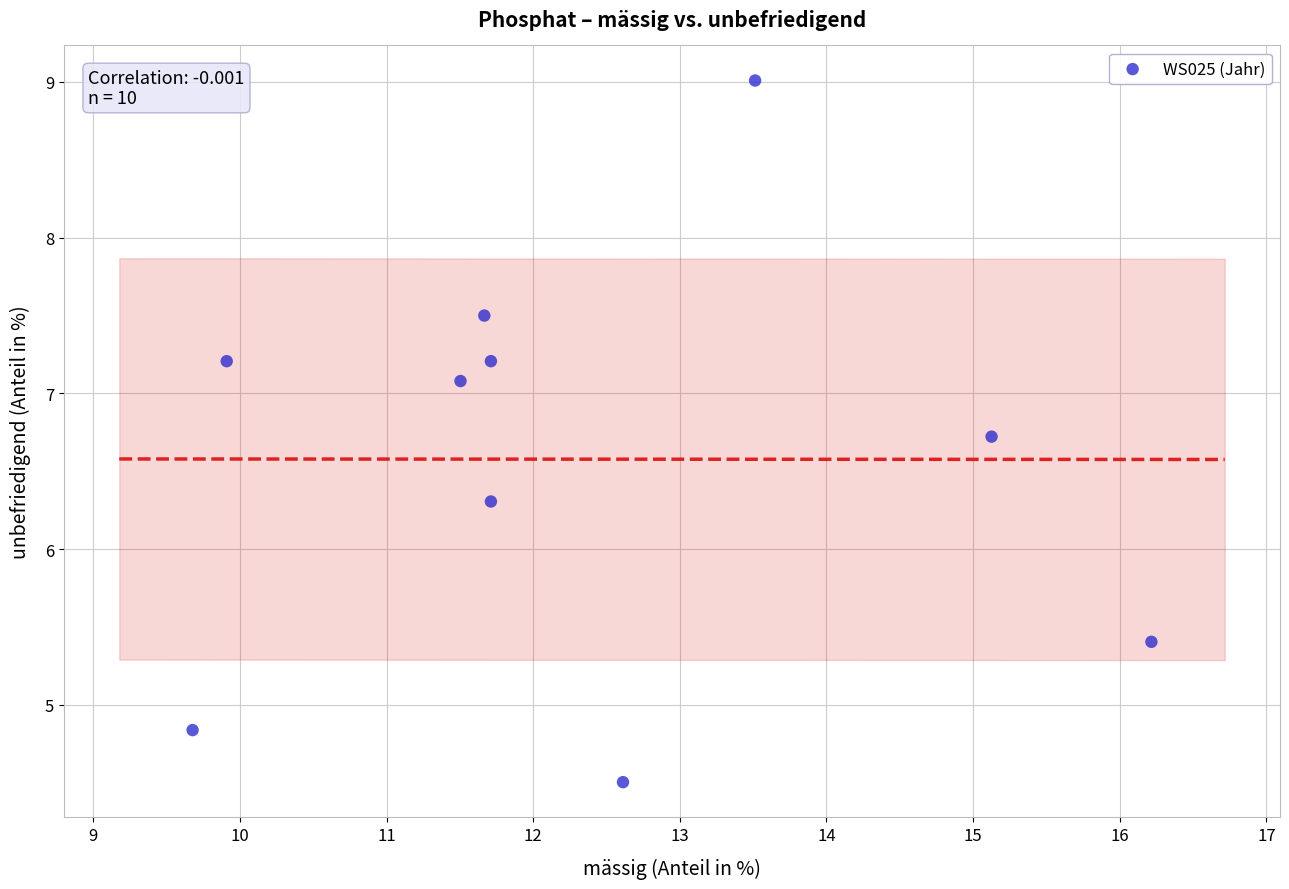

What is the range of X values (max minus min)?

6.5